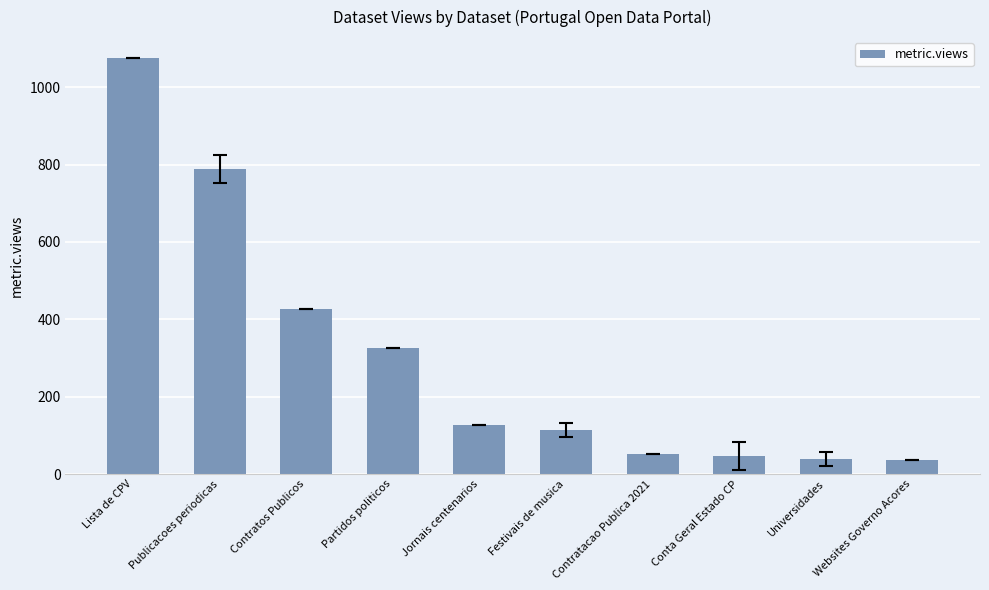

What is the ratio of the value at Contratos Publicos to the value at Publicacoes periodicas?

0.5